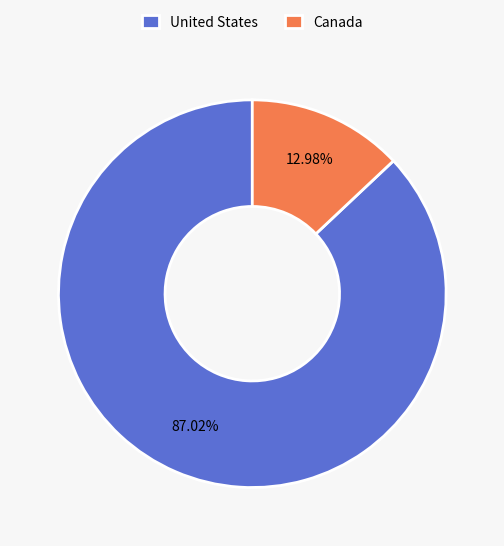

Rank the categories by value from lowest to highest.

Canada, United States